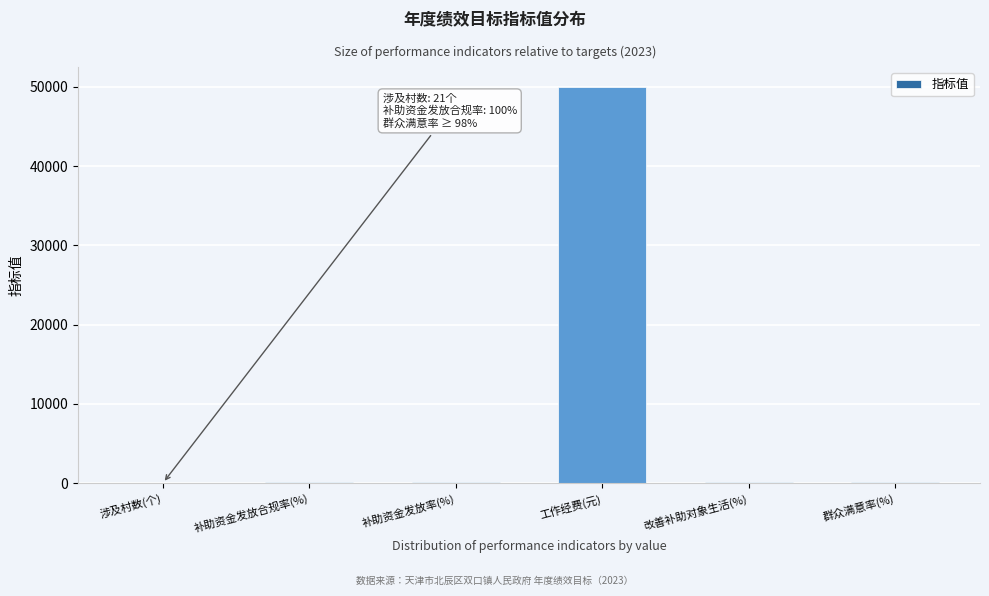

What is the sum of all values?

50414